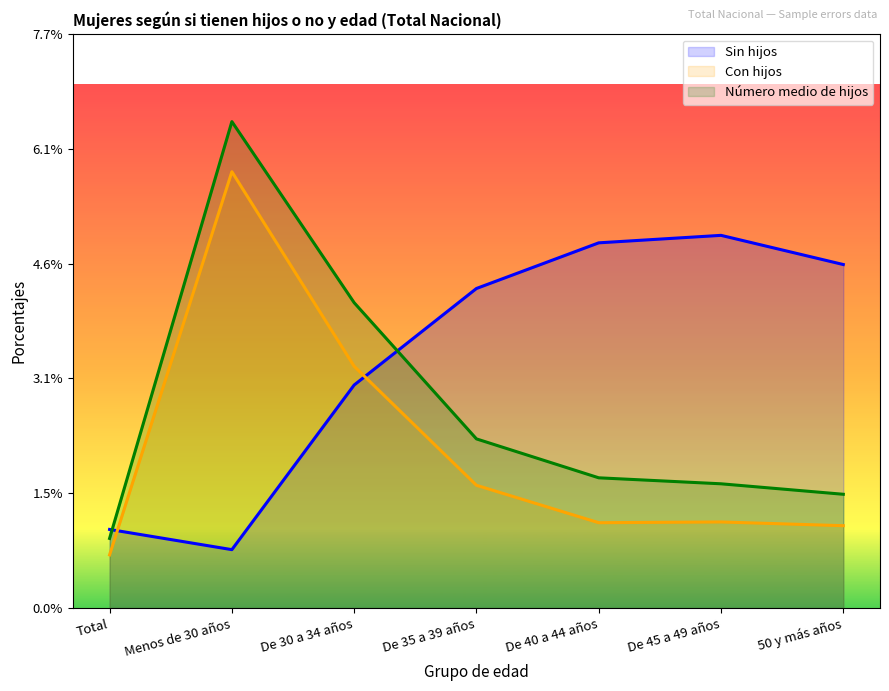

What is the total value across all series at Total?

2.7